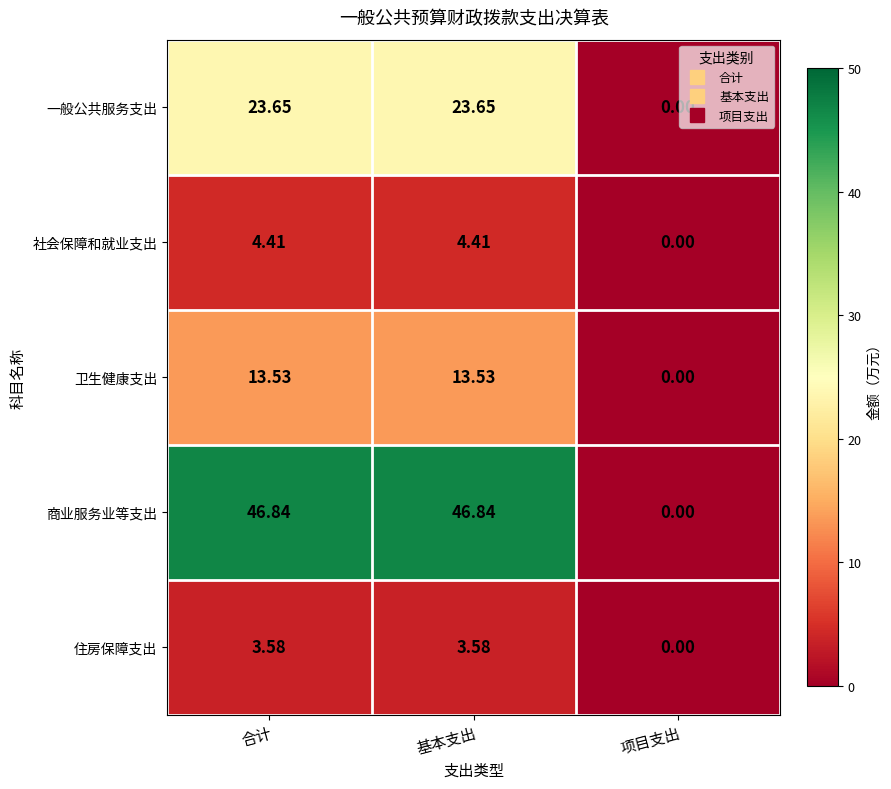

How many data points in 卫生健康支出 are less than 13?

1